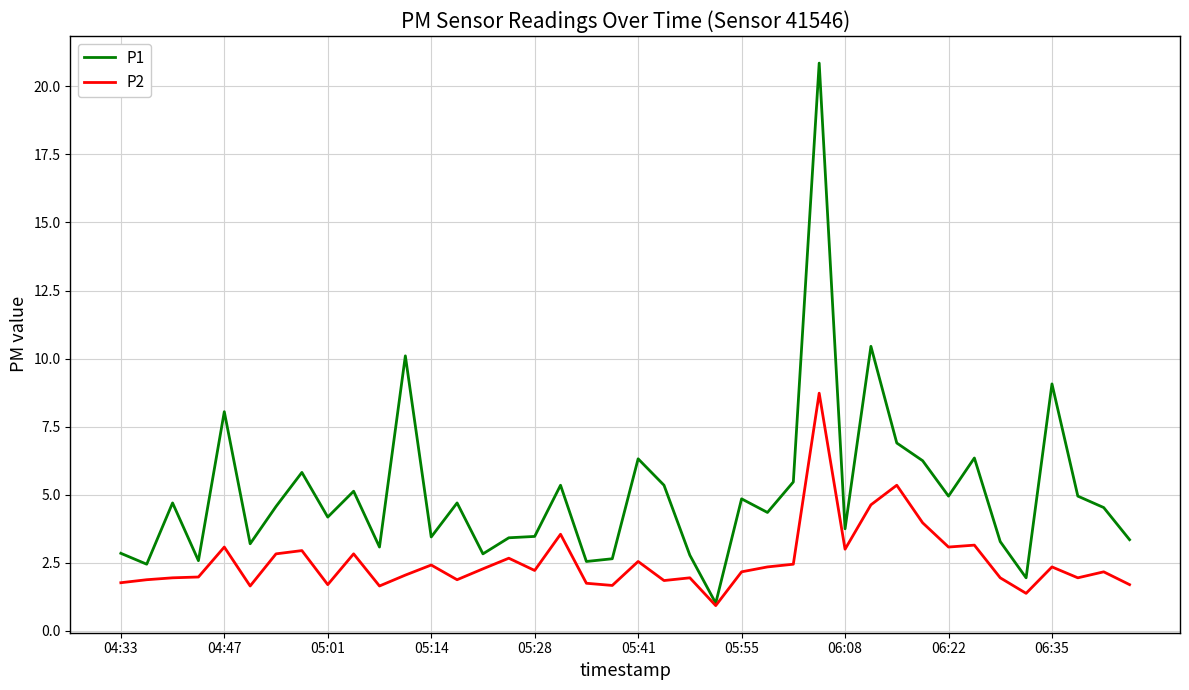

List the series in order of their peak value, lowest first.

P2, P1